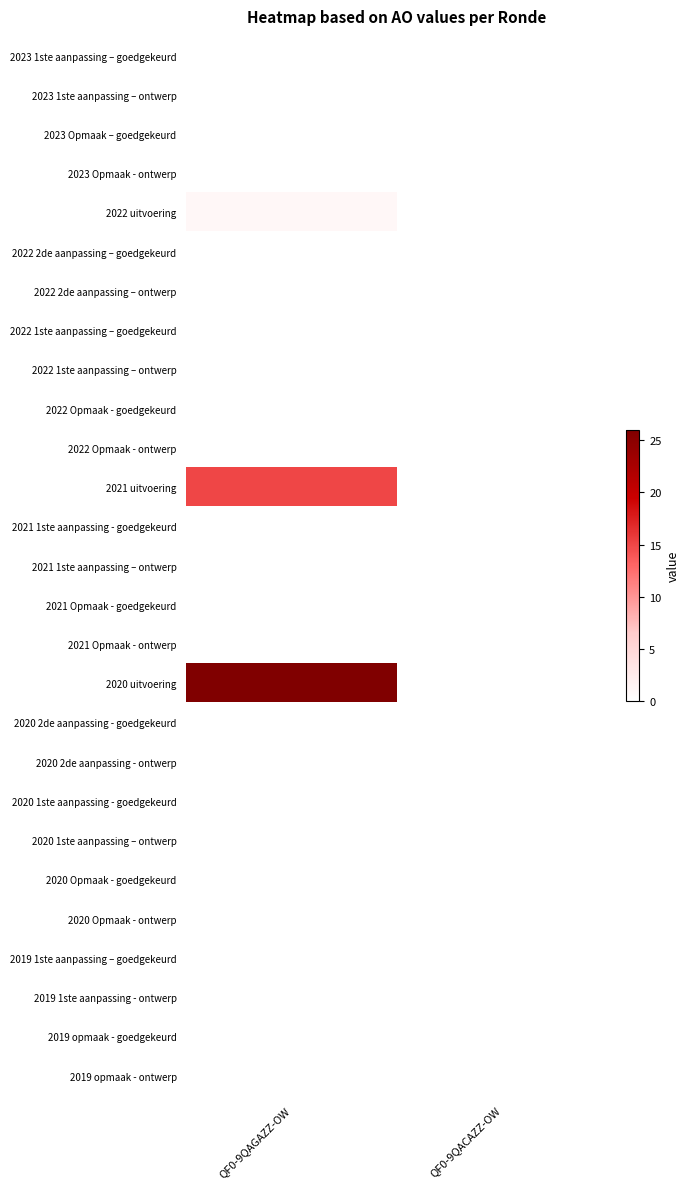

List the series in order of their peak value, highest first.

2020 uitvoering, 2021 uitvoering, 2022 uitvoering, 2023 1ste aanpassing – goedgekeurd, 2023 1ste aanpassing – ontwerp, 2023 Opmaak – goedgekeurd, 2023 Opmaak - ontwerp, 2022 2de aanpassing – goedgekeurd, 2022 2de aanpassing – ontwerp, 2022 1ste aanpassing – goedgekeurd, 2022 1ste aanpassing – ontwerp, 2022 Opmaak - goedgekeurd, 2022 Opmaak - ontwerp, 2021 1ste aanpassing - goedgekeurd, 2021 1ste aanpassing – ontwerp, 2021 Opmaak - goedgekeurd, 2021 Opmaak - ontwerp, 2020 2de aanpassing - goedgekeurd, 2020 2de aanpassing - ontwerp, 2020 1ste aanpassing - goedgekeurd, 2020 1ste aanpassing – ontwerp, 2020 Opmaak - goedgekeurd, 2020 Opmaak - ontwerp, 2019 1ste aanpassing – goedgekeurd, 2019 1ste aanpassing - ontwerp, 2019 opmaak - goedgekeurd, 2019 opmaak - ontwerp